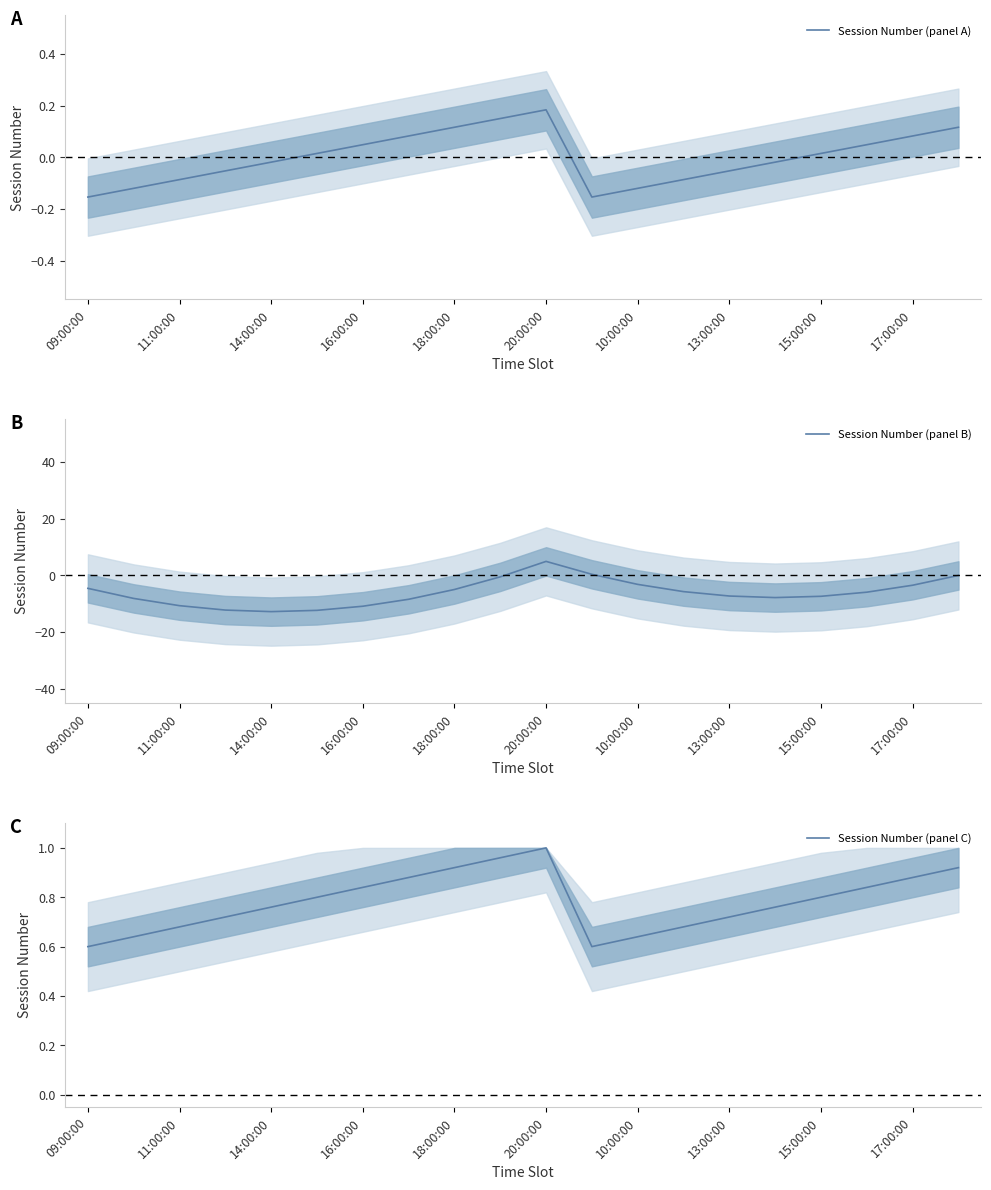

What is the sum of the Session Number (panel B) values at 18:00:00 and 09:00:00?

-9.5